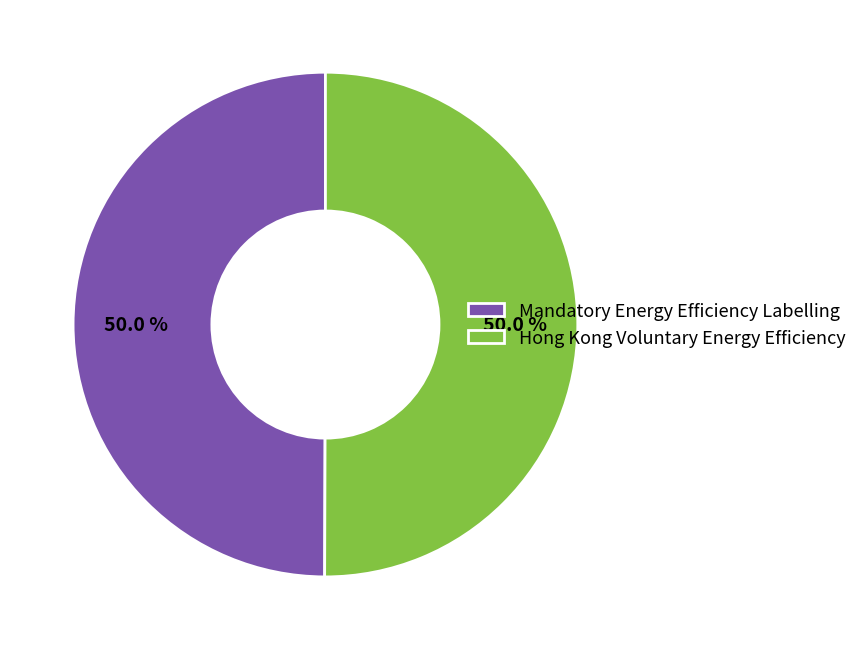

The Hong Kong Voluntary Energy Efficiency slice represents 63% of the pie. True or false?

False